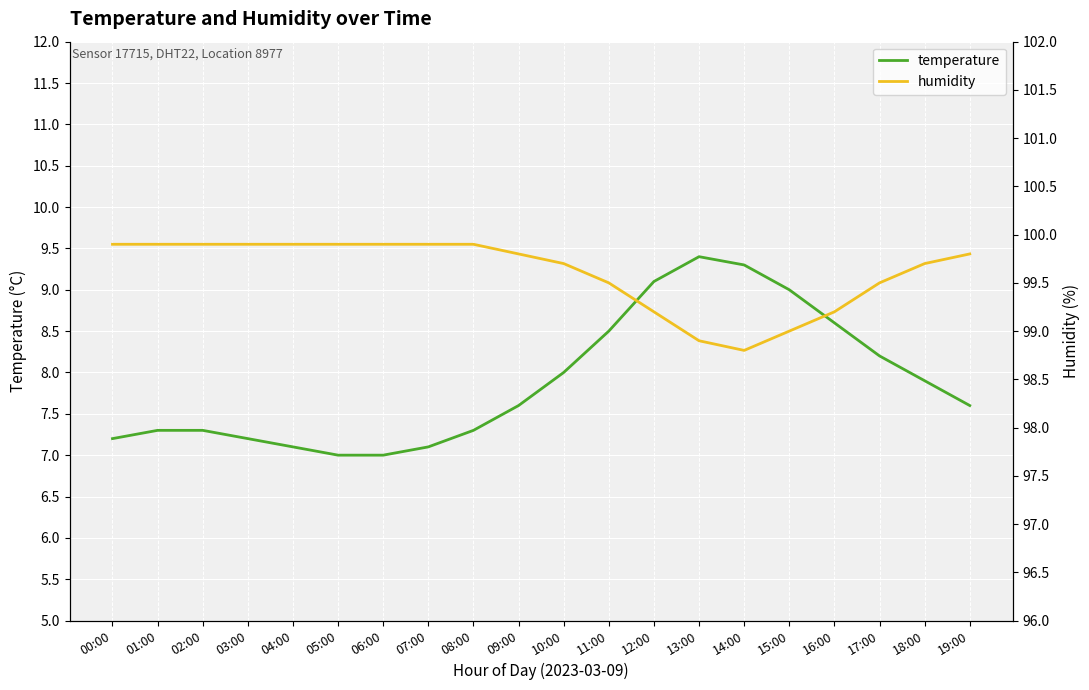

What is the label of the 17th point from the left?

16:00